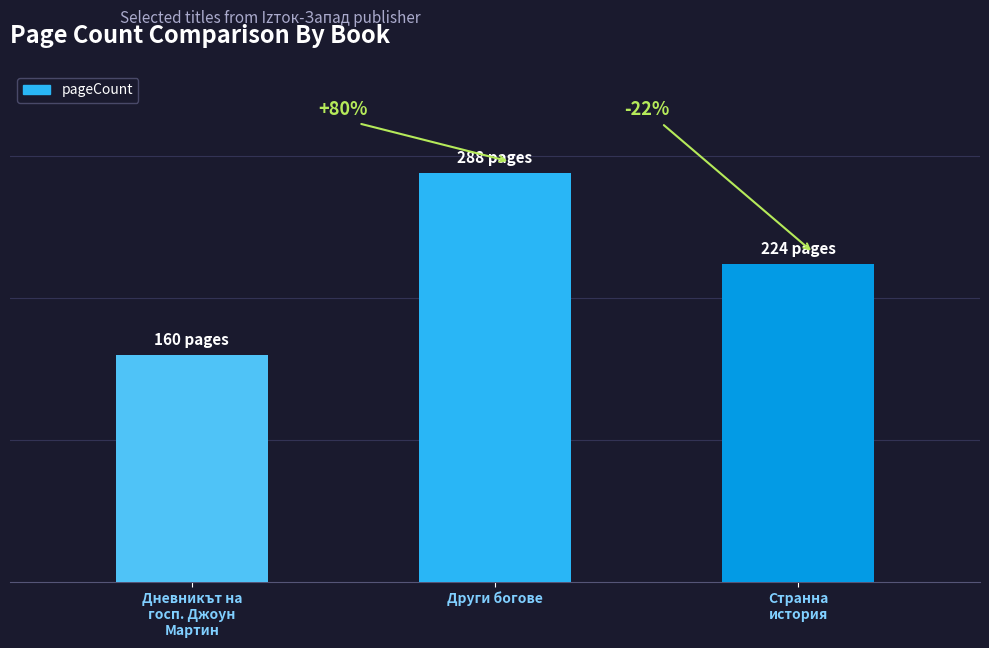

What is the difference between the values at Други богове and Дневникът на
госп. Джоун
Мартин?

128